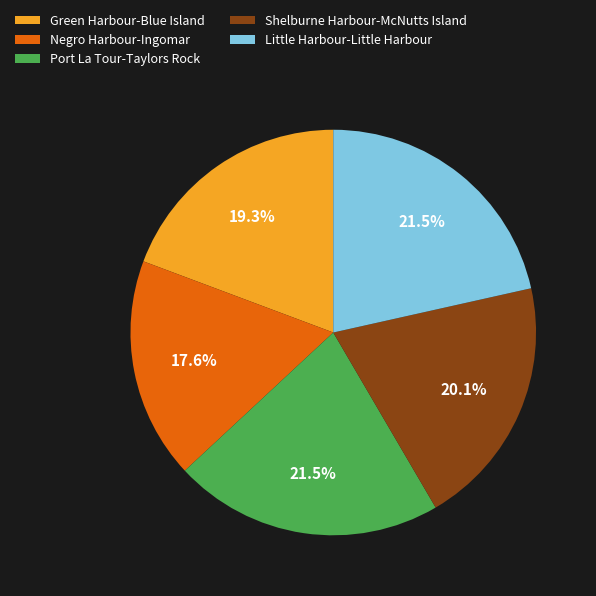

What is the smallest slice in the pie chart?

Negro Harbour-Ingomar